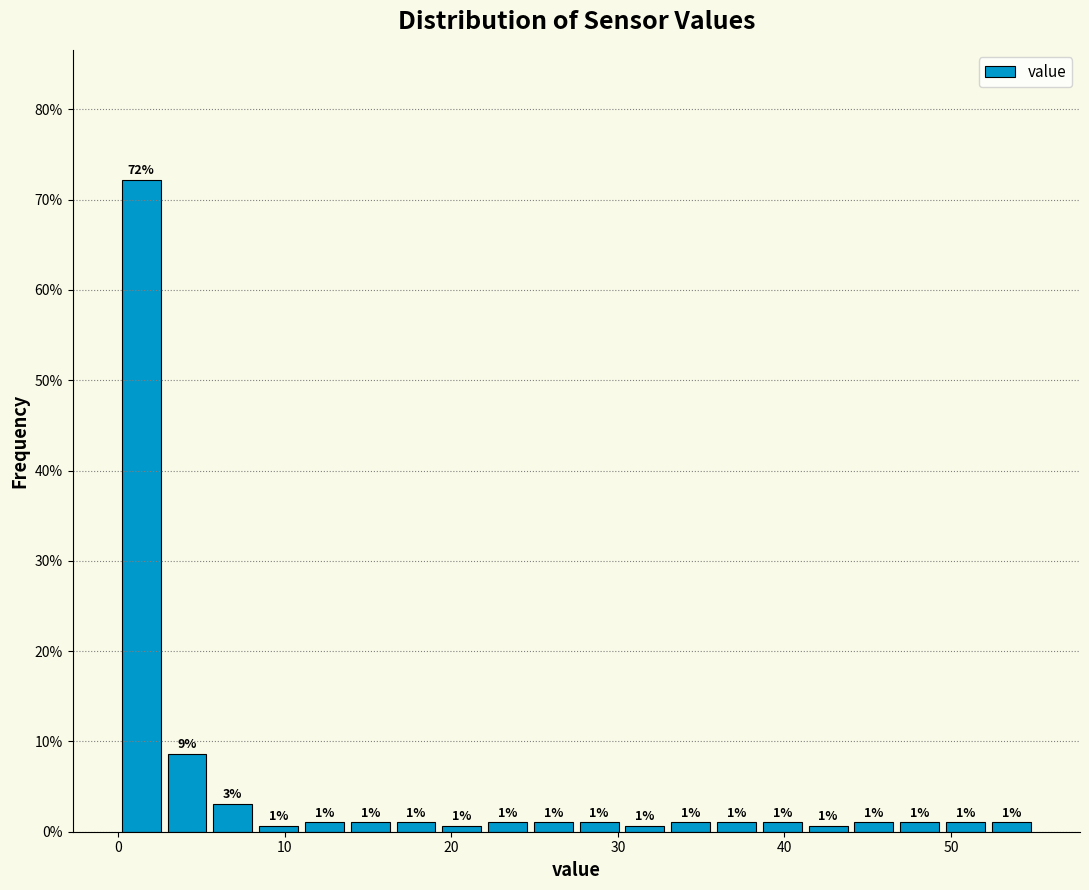

Around what value on the x-axis is the tallest bar? Give the approximate position of its centre, as read against the axis.

1